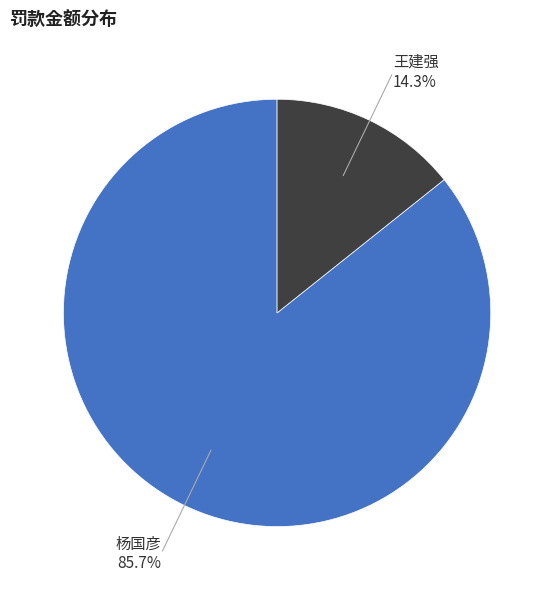

Rank the categories by value from highest to lowest.

杨国彦, 王建强